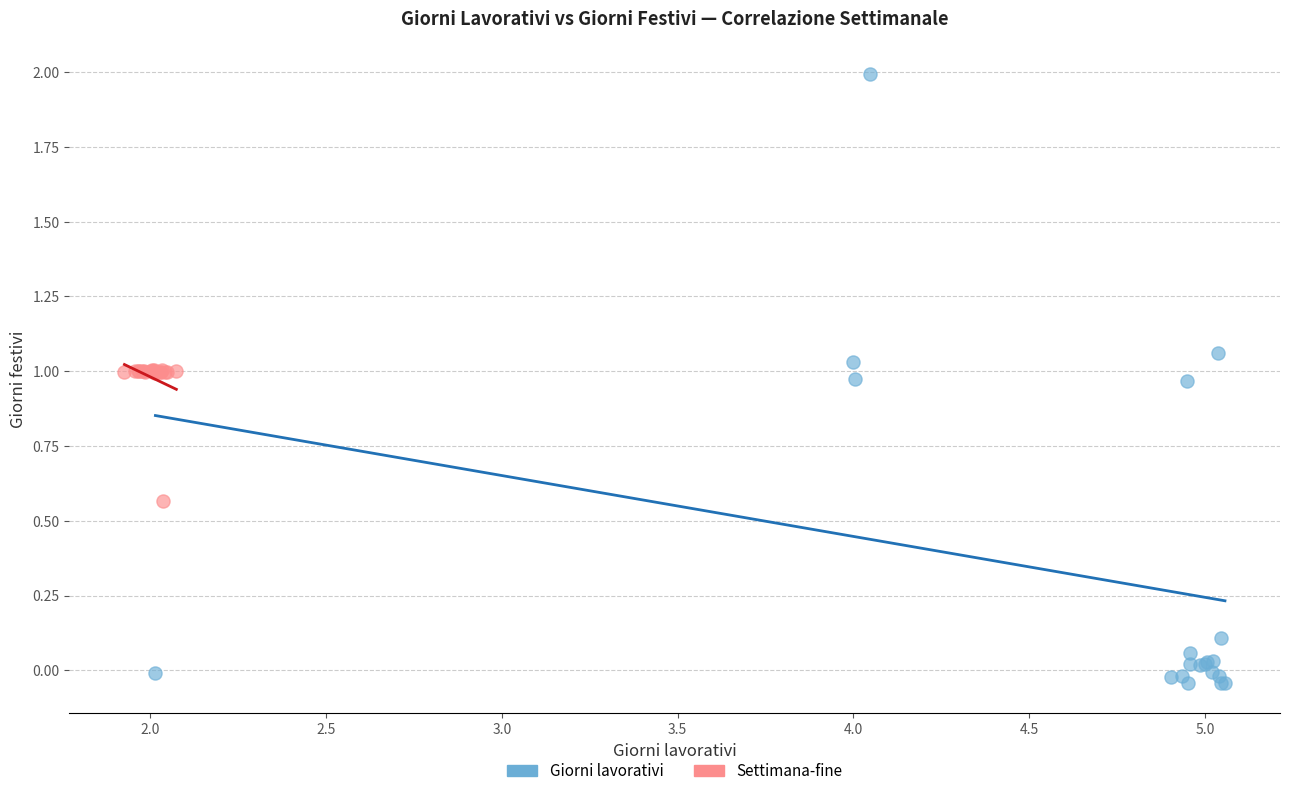

Which series has the widest spread of Y values?

Giorni lavorativi